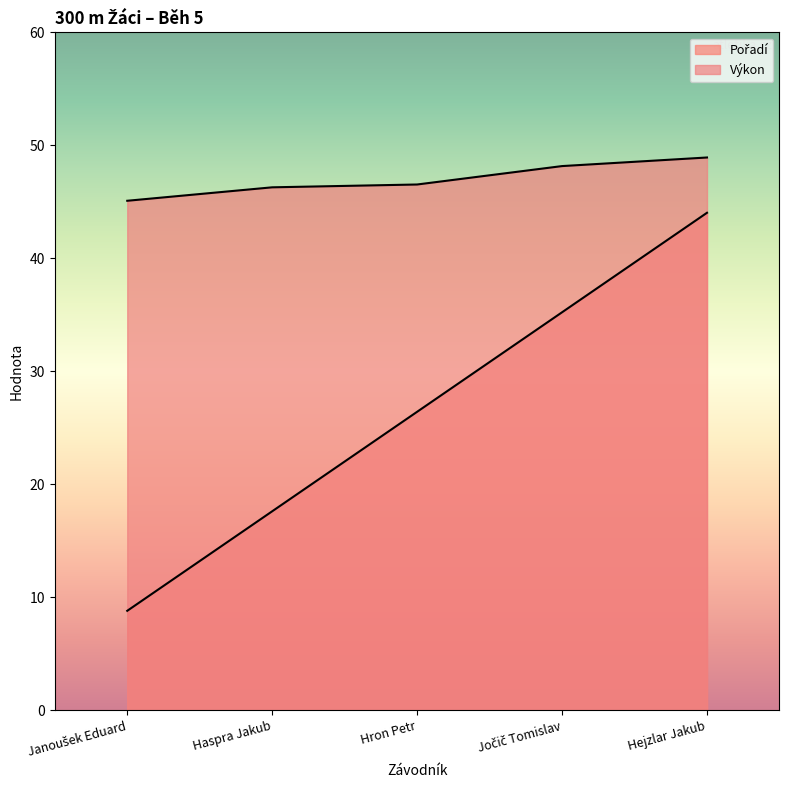

What is the value of the Výkon point at the 5th from the left?

48.9